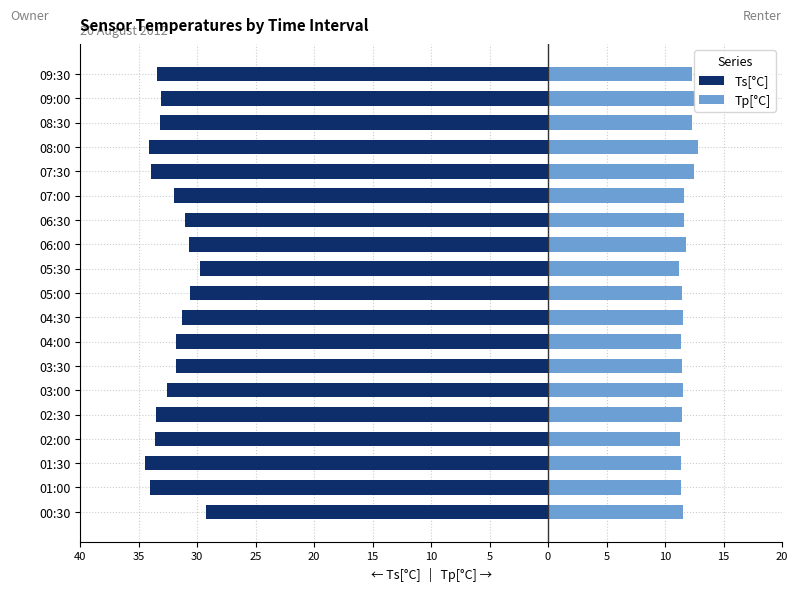

What is the spread (max minus min) of values at 5?

43.2